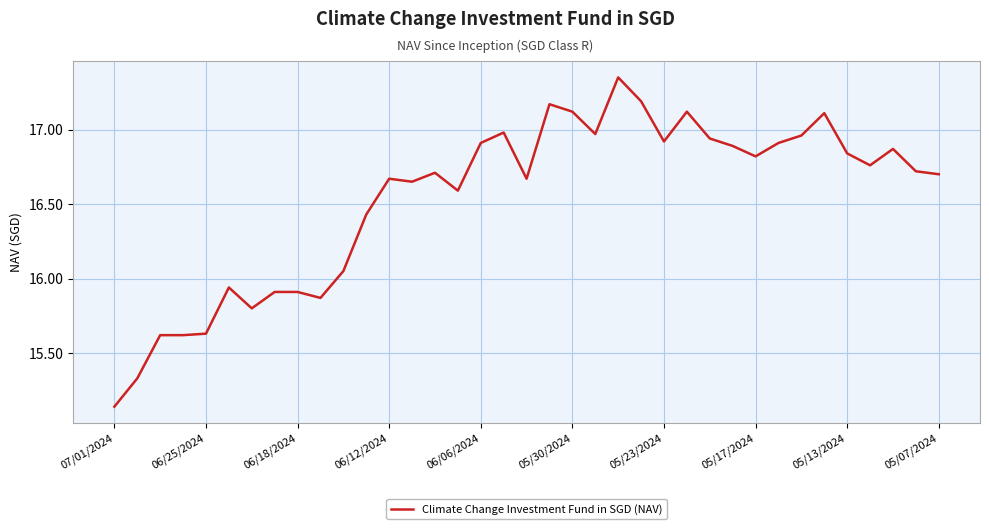

The value at 19 is 25.4. True or false?

False